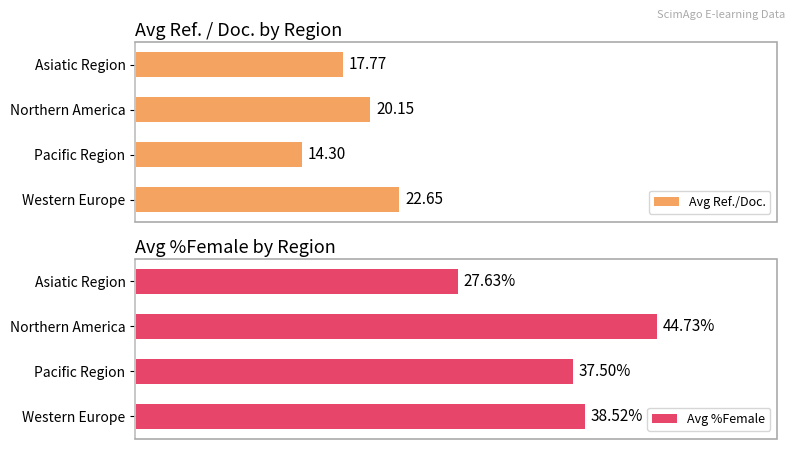

Rank the categories by Avg Ref./Doc. value from highest to lowest.

Western Europe, Northern America, Asiatic Region, Pacific Region